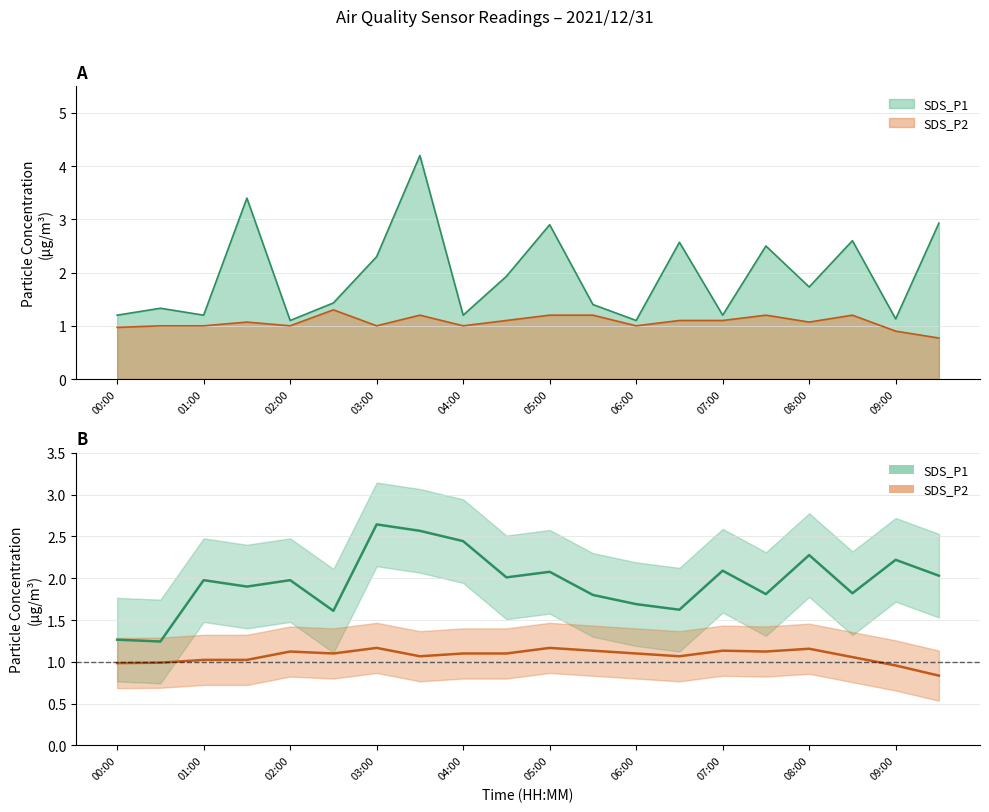

Reading right to left, list all the values displayed in this chart.

SDS_P1: 2.0	2.2	1.8	2.3	1.8	2.1	1.6	1.7	1.8	2.1	2.0	2.4	2.6	2.6	1.6	2.0	1.9	2.0	1.2	1.3
SDS_P2: 0.8	1.0	1.1	1.2	1.1	1.1	1.1	1.1	1.1	1.2	1.1	1.1	1.1	1.2	1.1	1.1	1.0	1.0	1.0	1.0